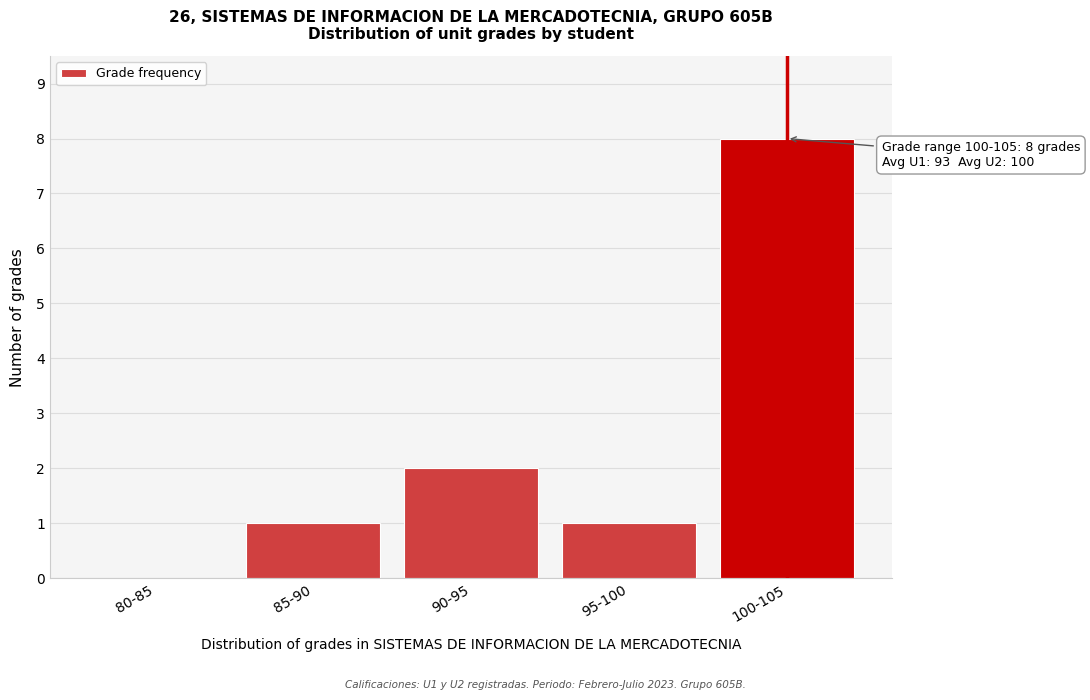

Reading right to left, transcribe all the data shown in this chart.

100-105=8	95-100=1	90-95=2	85-90=1	80-85=0